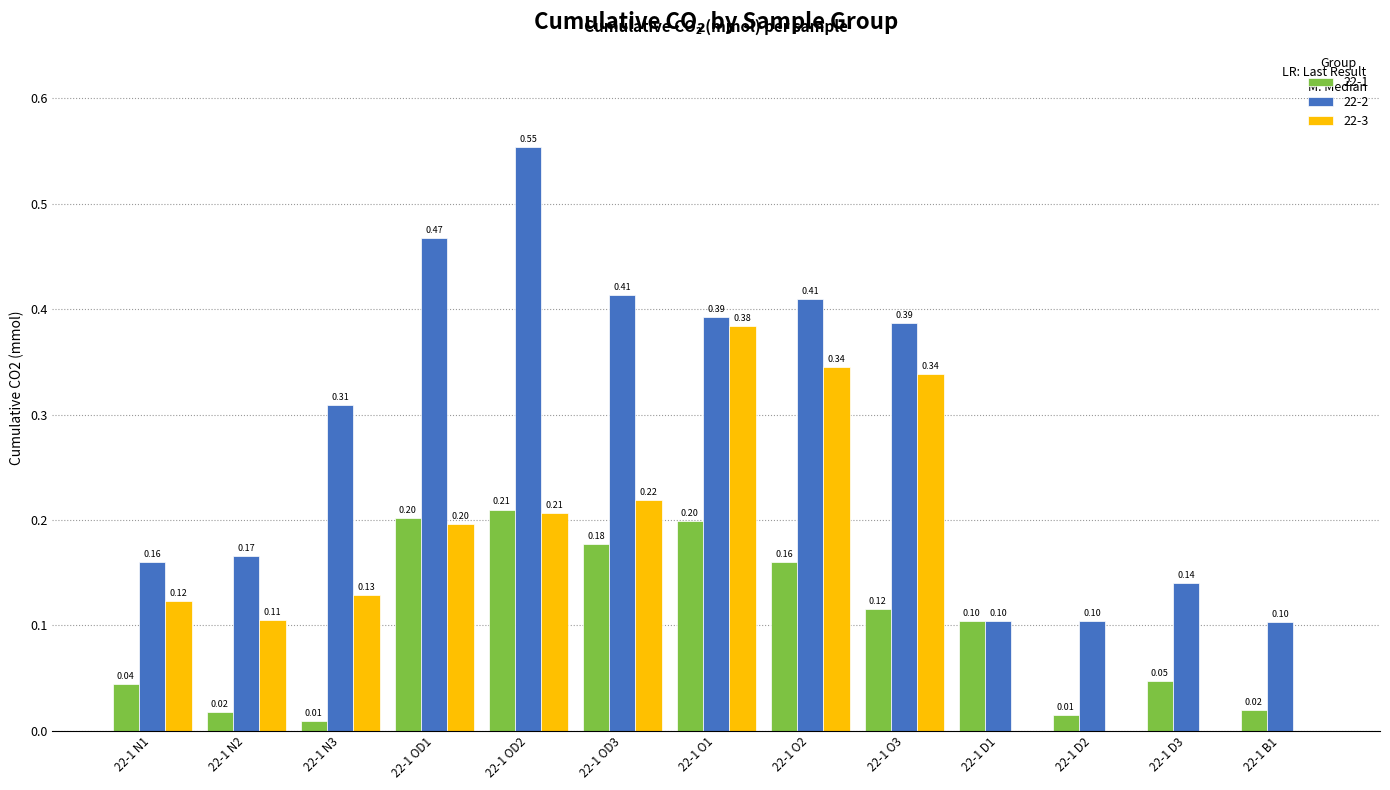

True or false: 22-2 has a value of 0.1 at 22-1 D1.

True